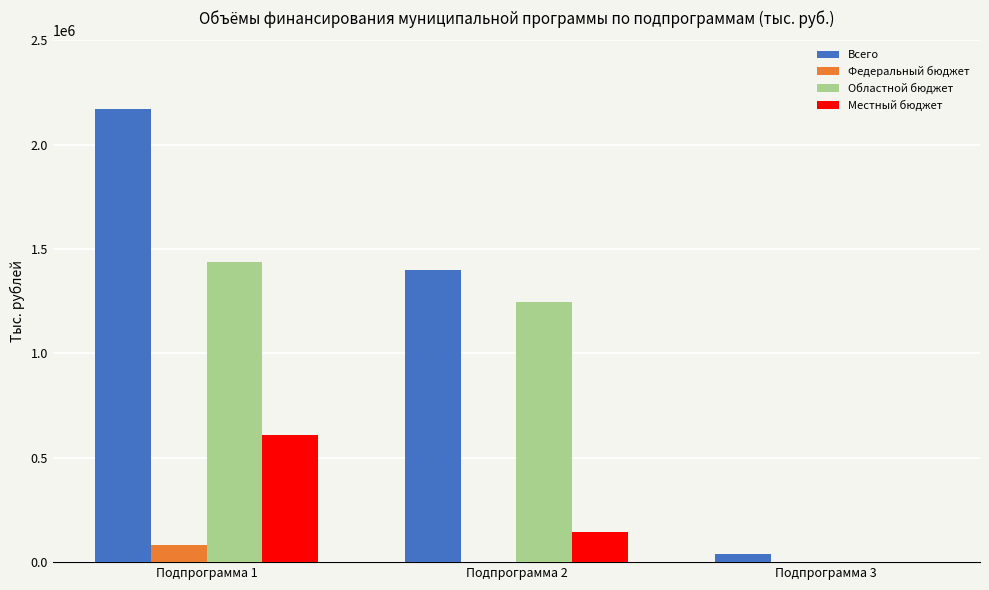

The value of Всего at Подпрограмма 2 is 2455635.8. True or false?

False